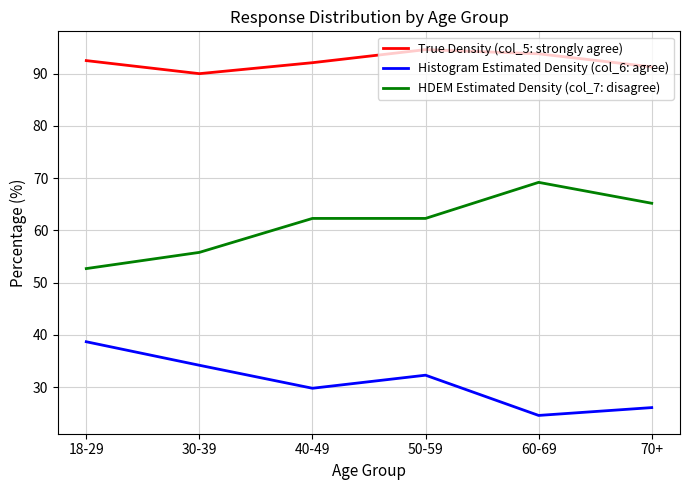

True or false: Histogram Estimated Density (col_6: agree) and HDEM Estimated Density (col_7: disagree) cross at least once.

False